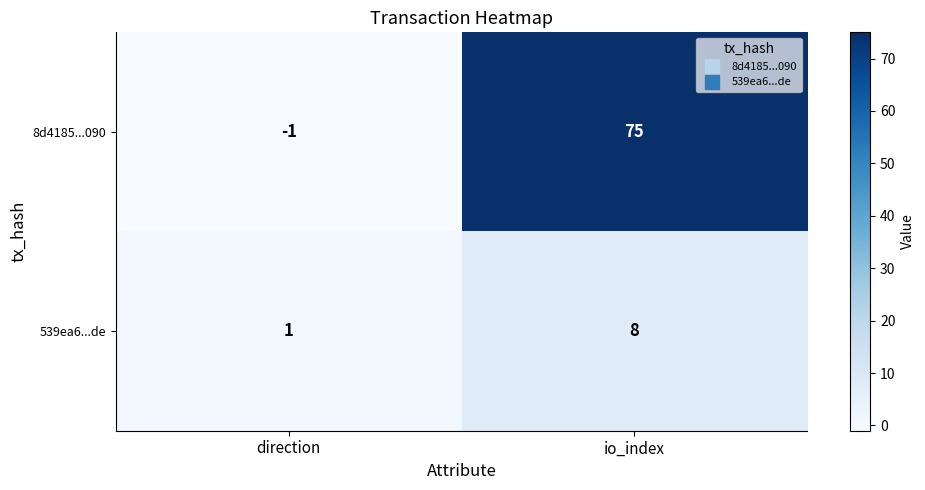

Which series has the largest range (max minus min)?

8d4185...090